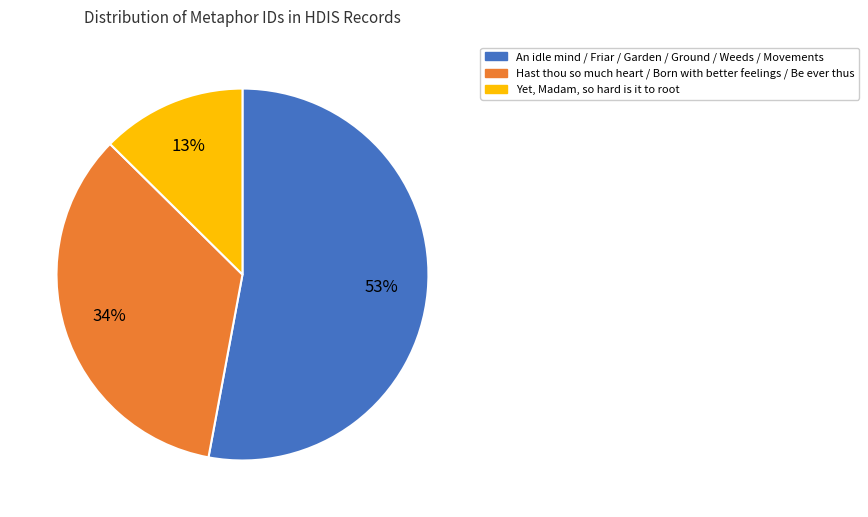

Is there any slice that represents more than half of the pie?

Yes